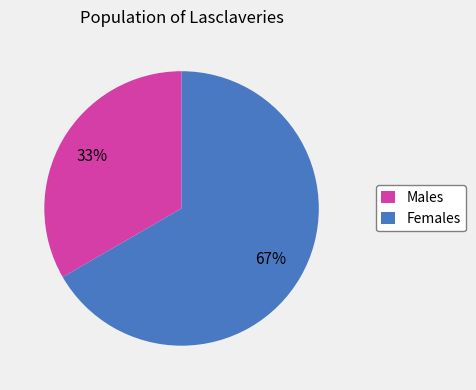

To the nearest percent, what is the average slice percentage?

50%